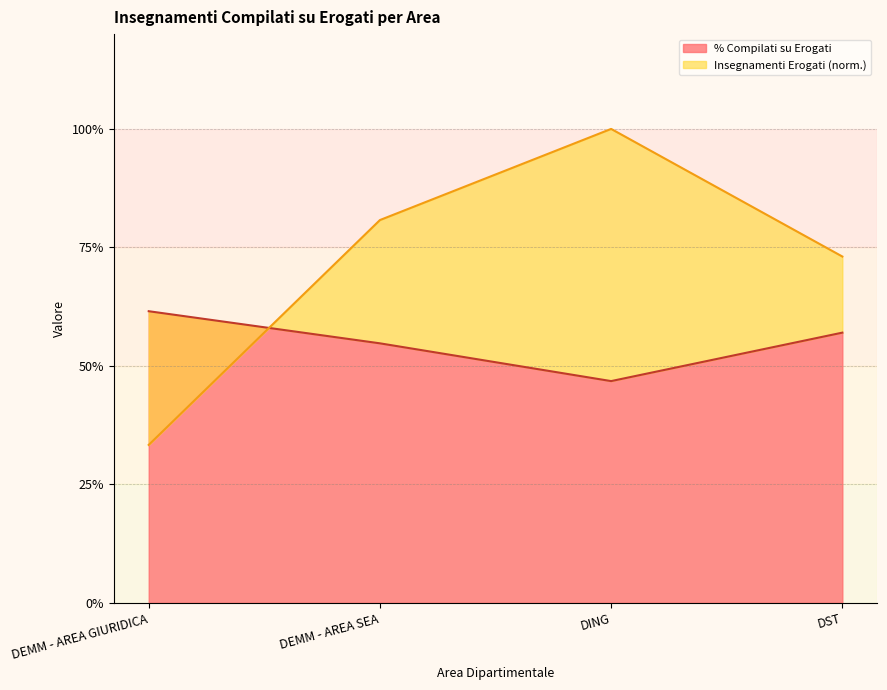

How many intersections are there between % Compilati su Erogati and Insegnamenti Erogati (norm)?

1